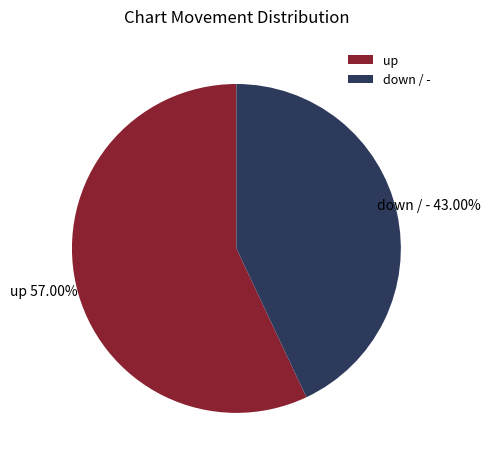

Which category has the smallest portion of the pie?

down / -